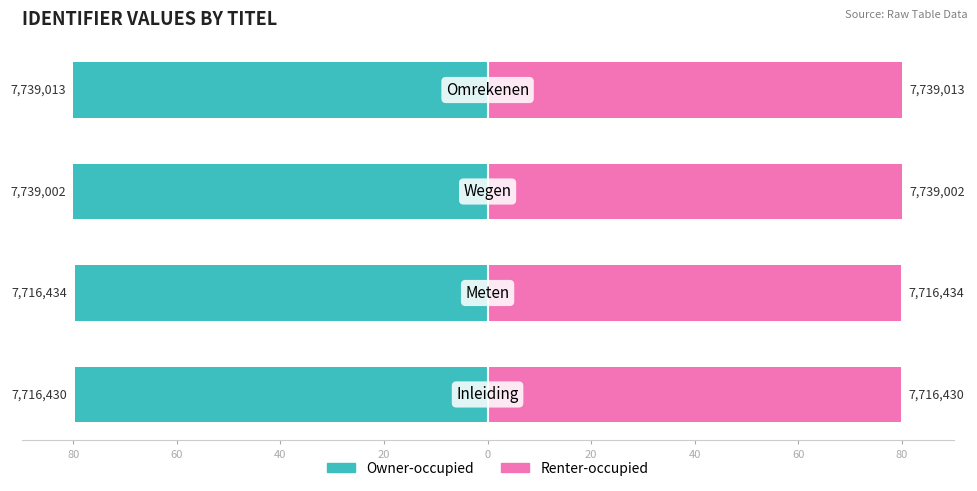

Rank the series at 40 from lowest to highest value.

Owner-occupied, Renter-occupied